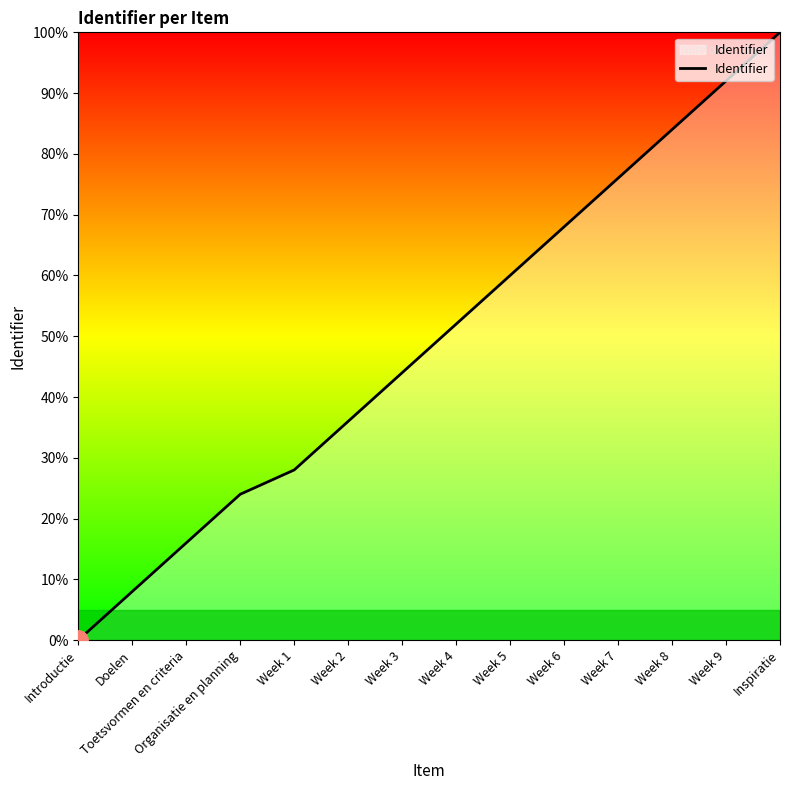

The value at Week 6 is 45.0. True or false?

False